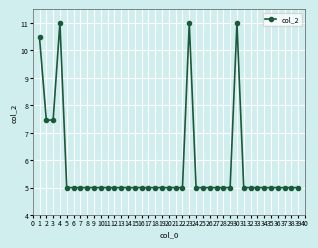

Where is the first local maximum?

4